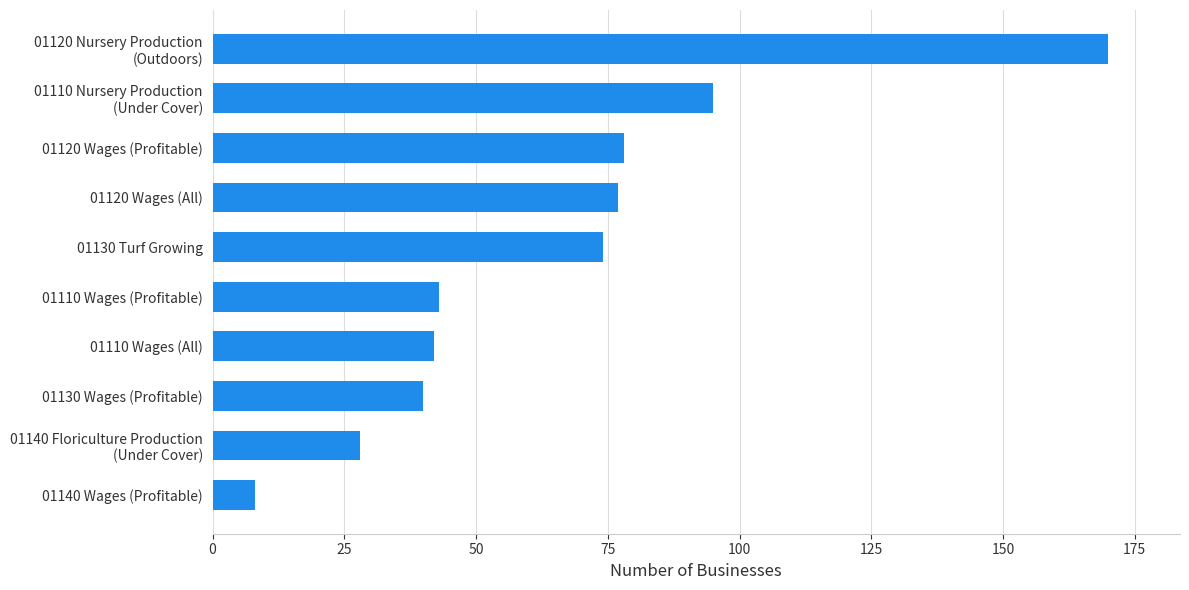

How many bars are there in total?

10